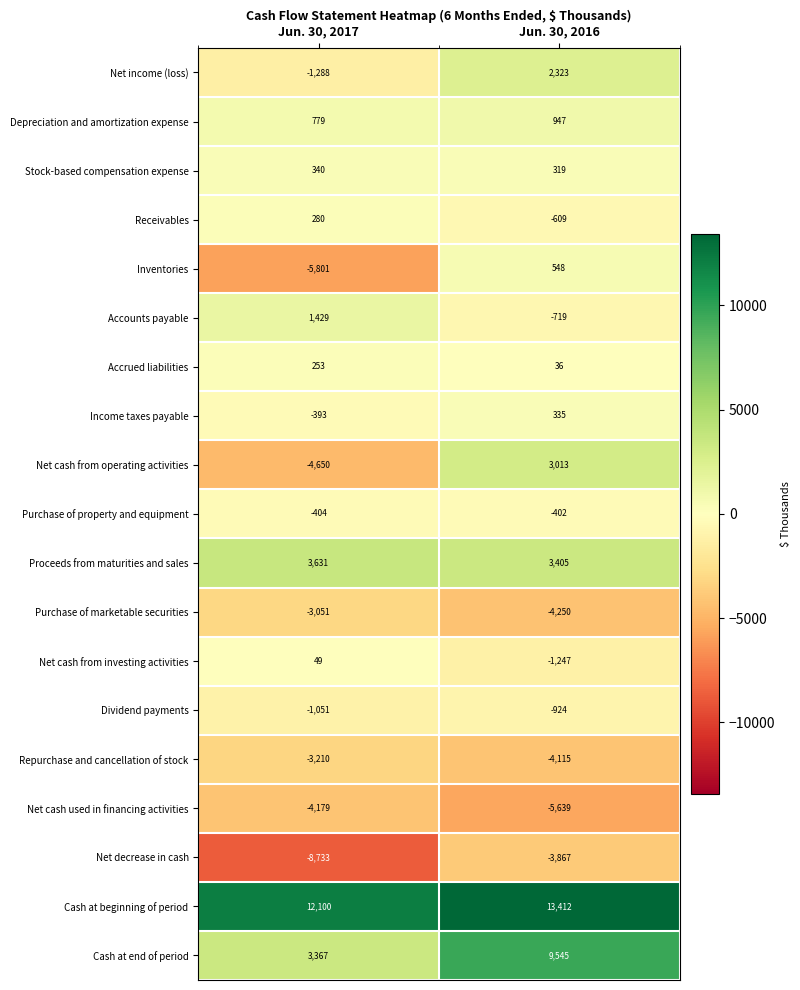

What is the highest value of the Purchase of marketable securities series?

-3051